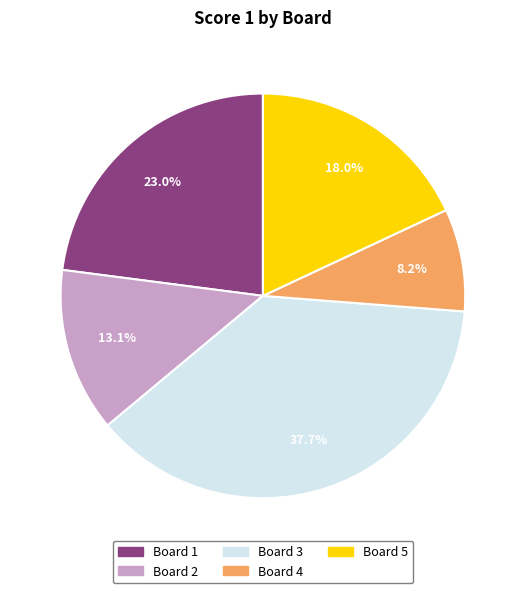

Does any single category account for the majority?

No